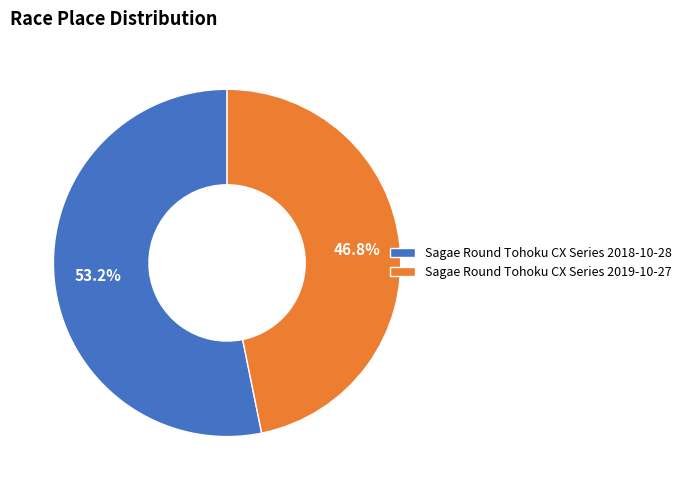

True or false: Sagae Round Tohoku CX Series 2019-10-27 accounts for 47% of the total.

True